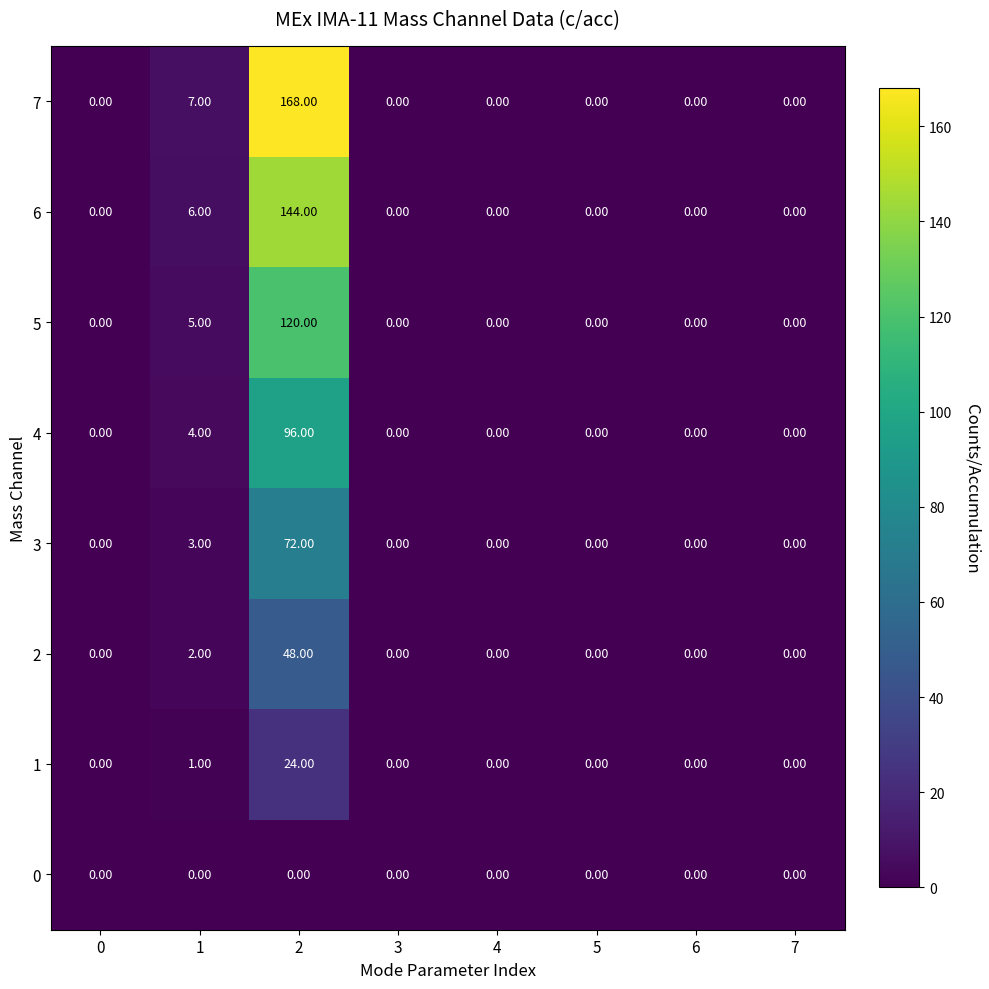

At how many categories does at least one series exceed 95?

1